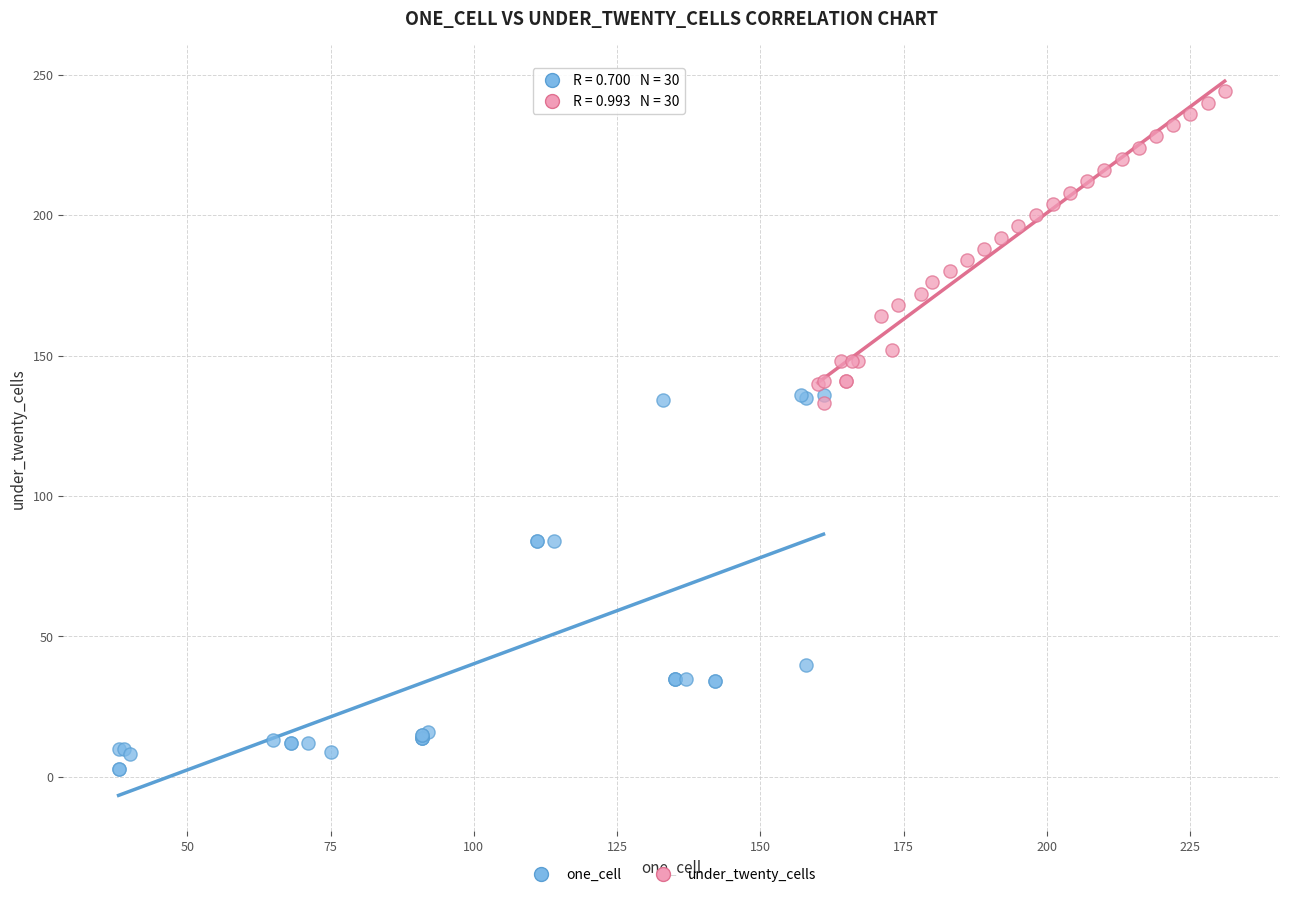

Which series contains the highest Y value?

under_twenty_cells